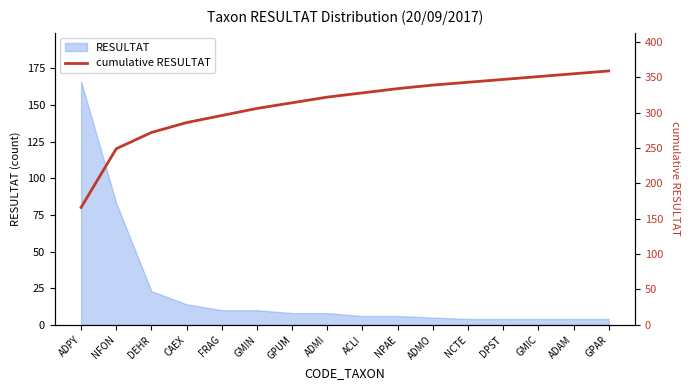

True or false: the data shows 451 at GPUM.

False